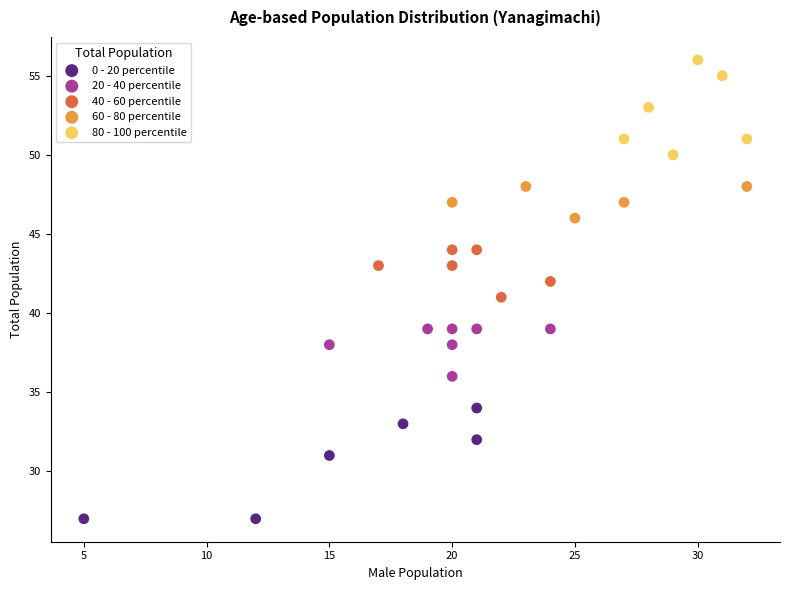

Which series reaches the maximum Y coordinate?

80 - 100 percentile